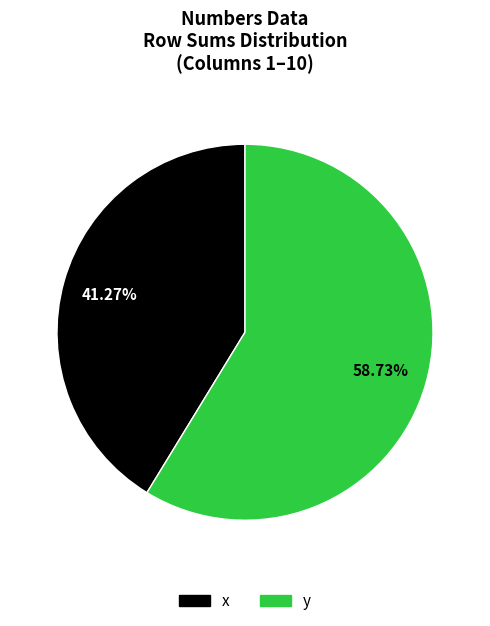

How many segments does this pie chart have?

2